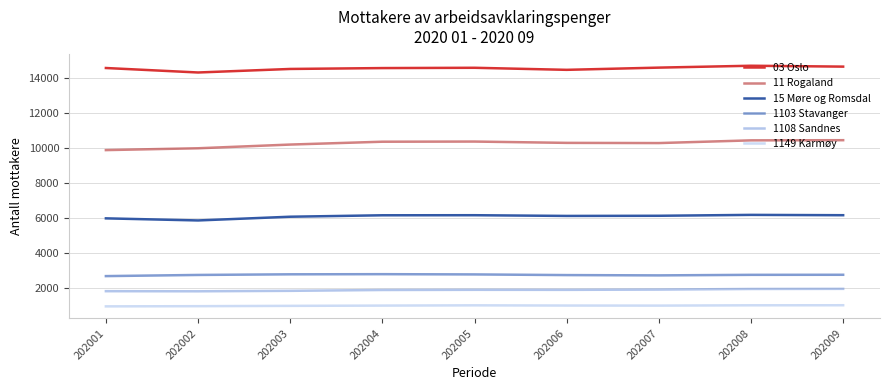

Does the chart display data point markers on the line(s)?

No